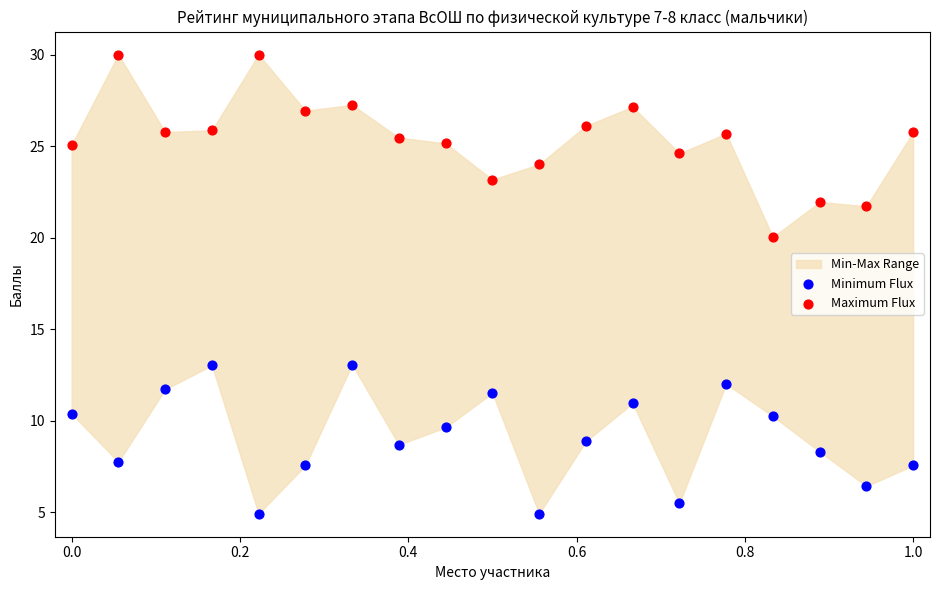

Across all series, what Y value is closest to 17?

20.0